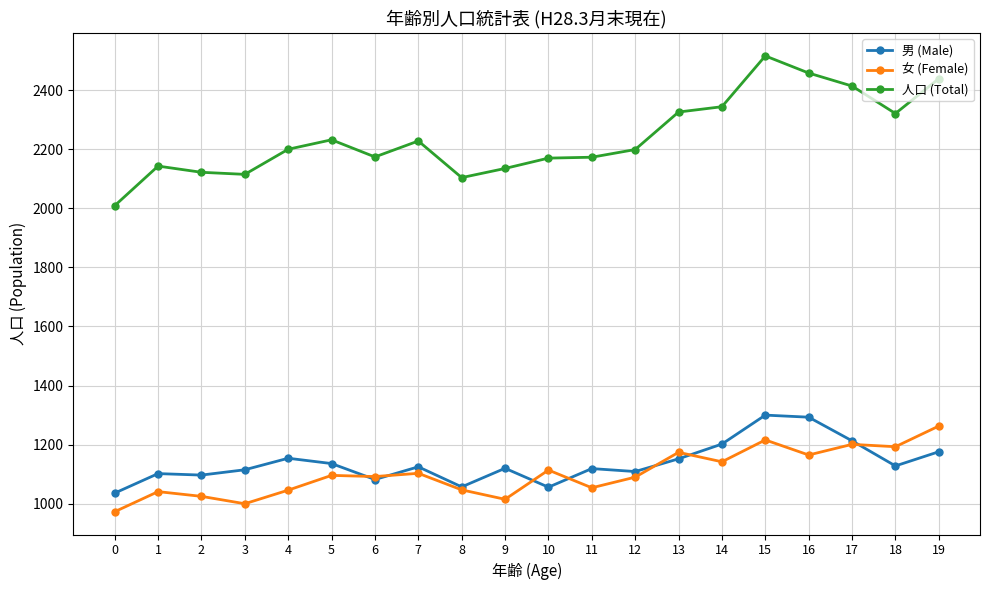

Does the chart display data point markers on the line(s)?

Yes